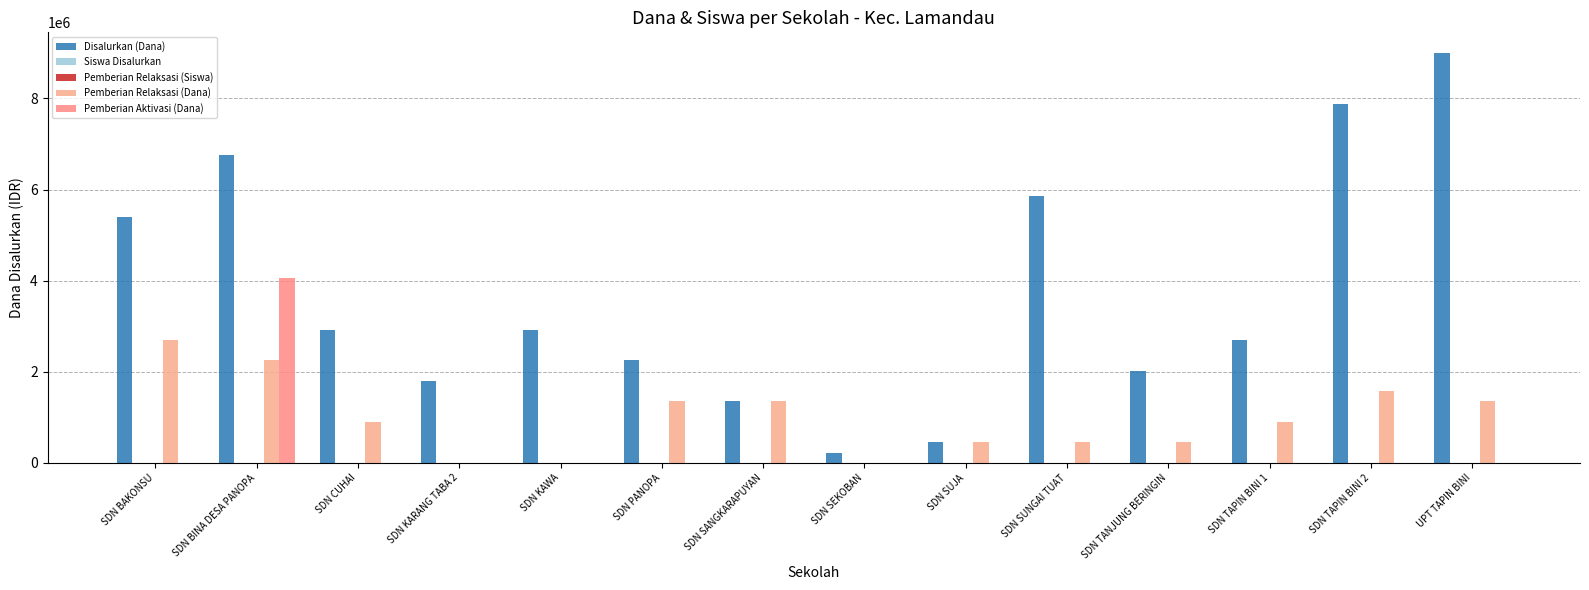

At which label is Siswa Disalurkan closest to 12?

SDN BAKONSU